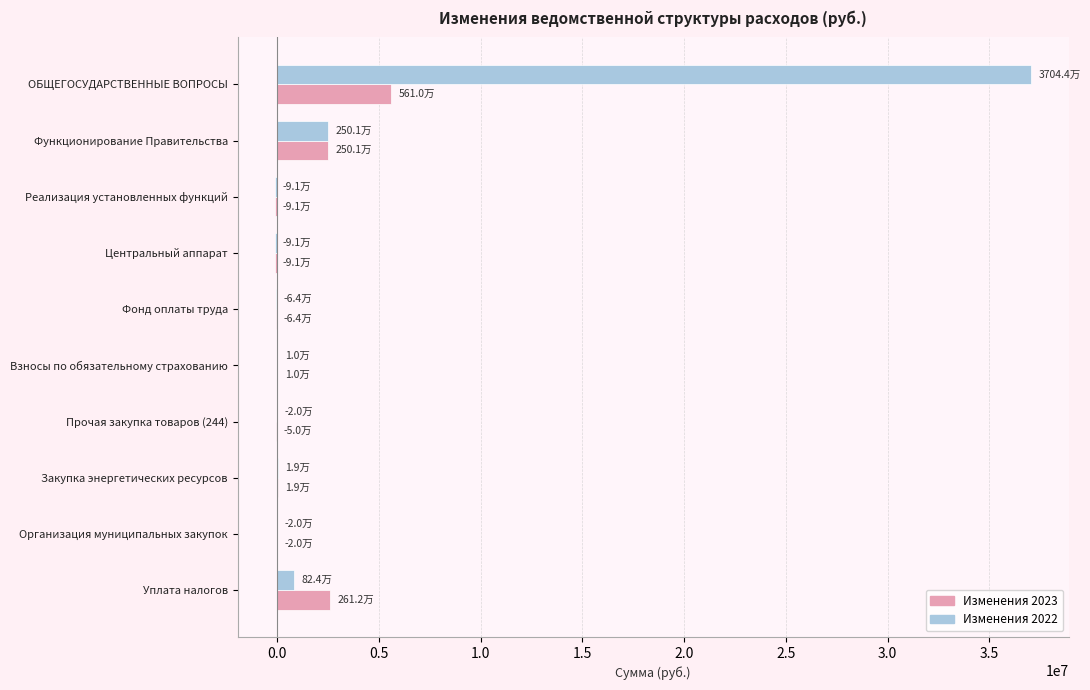

The Изменения 2023 series shows 1112324.4 at Уплата налогов. True or false?

False